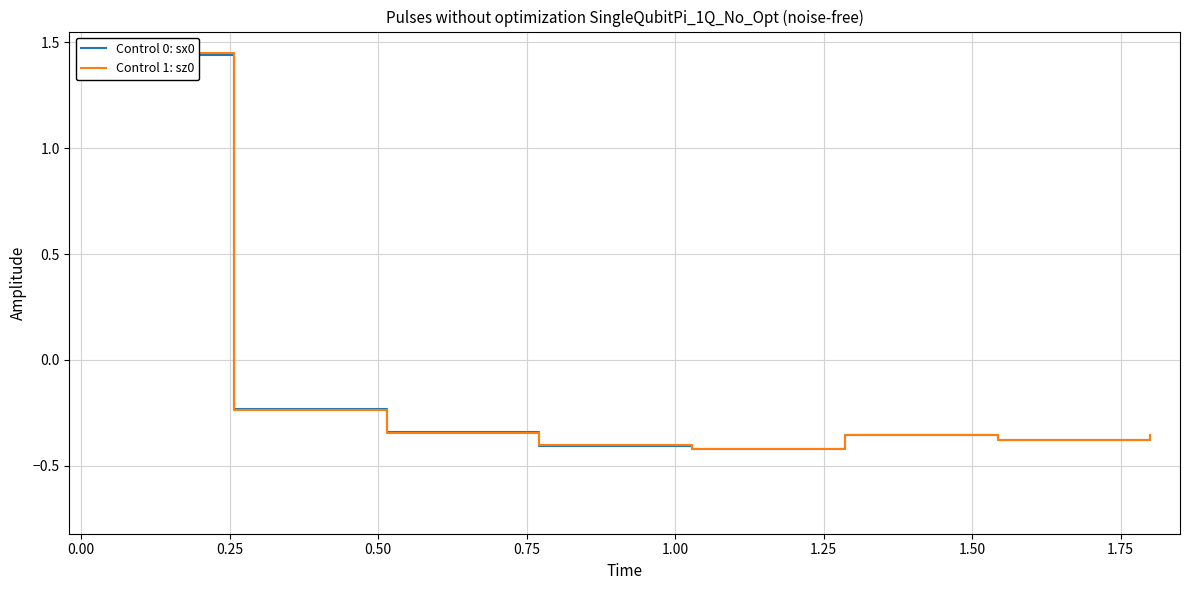

How many categories are shown in the chart?

8